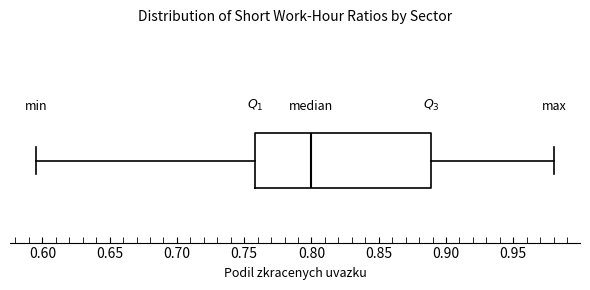

Read this box plot against the x-axis: the position of the median line, the range covered by the box, and the ends of both whiskers. The values are not printed on the chart, so give them approximately, as read against the axis.

median 0.800, box 0.760 to 0.890, whiskers 0.595 to 0.980